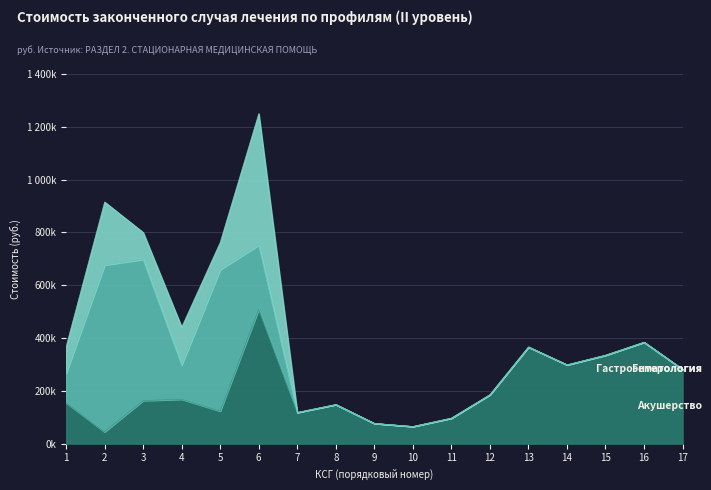

The Акушерство и гинекология series shows 25762.4 at 11. True or false?

False